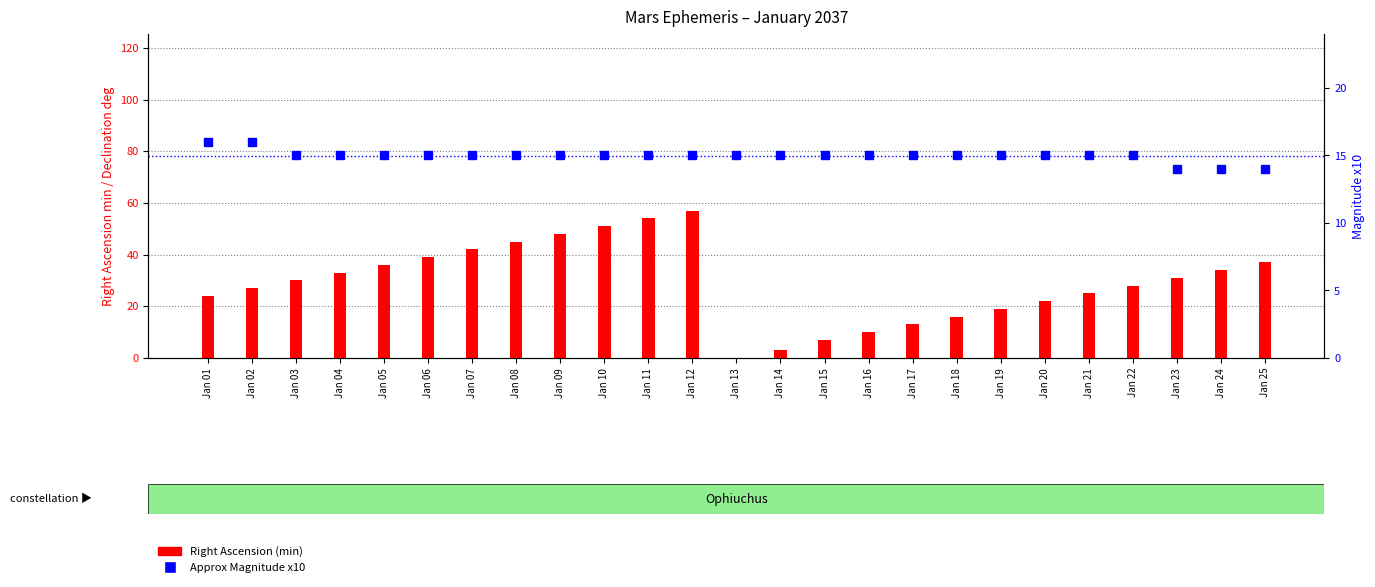

What is the total value across all series at Jan 09?

63